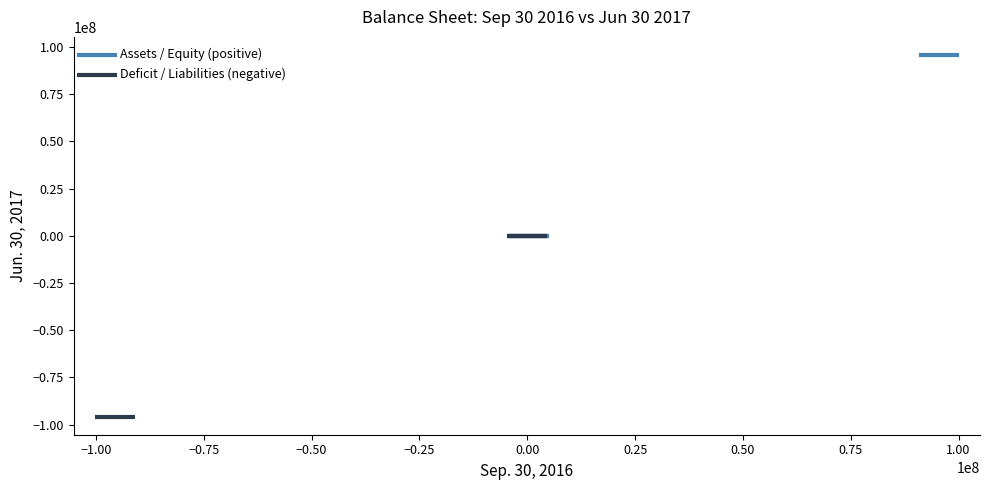

What are all the series names shown in the legend?

Assets / Equity (positive), Deficit / Liabilities (negative)